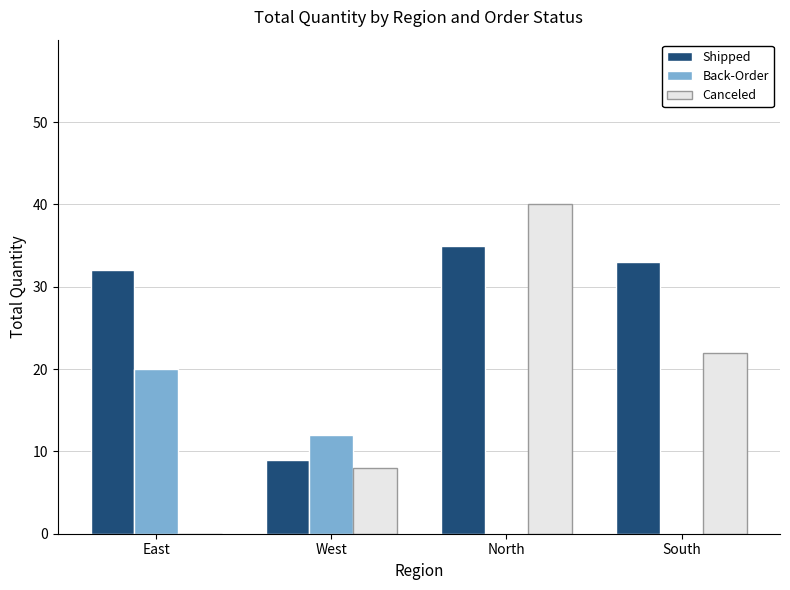

How many distinct data groups are displayed?

3